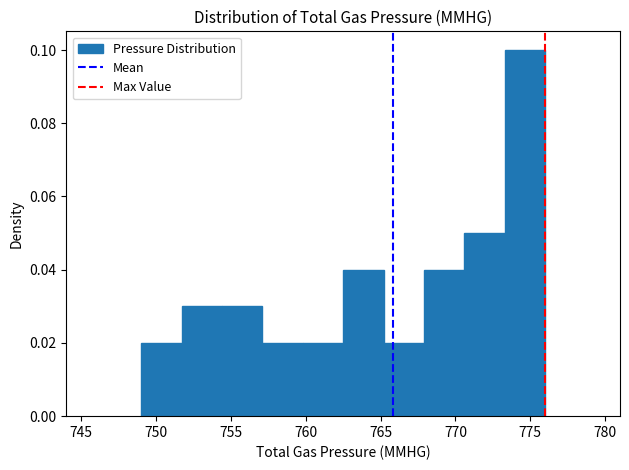

Reading left to right, list every bar in this chart as the range it spans on the x-axis followed by its height. Neither the bar edges nor the heights are printed on the chart, so give them approximately, as read against the axes.

749.0 to 751.7: 0.02
751.7 to 754.4: 0.03
754.4 to 757.1: 0.03
757.1 to 759.8: 0.02
759.8 to 762.5: 0.02
762.5 to 765.2: 0.04
765.2 to 767.9: 0.02
767.9 to 770.6: 0.04
770.6 to 773.3: 0.05
773.3 to 776.0: 0.10